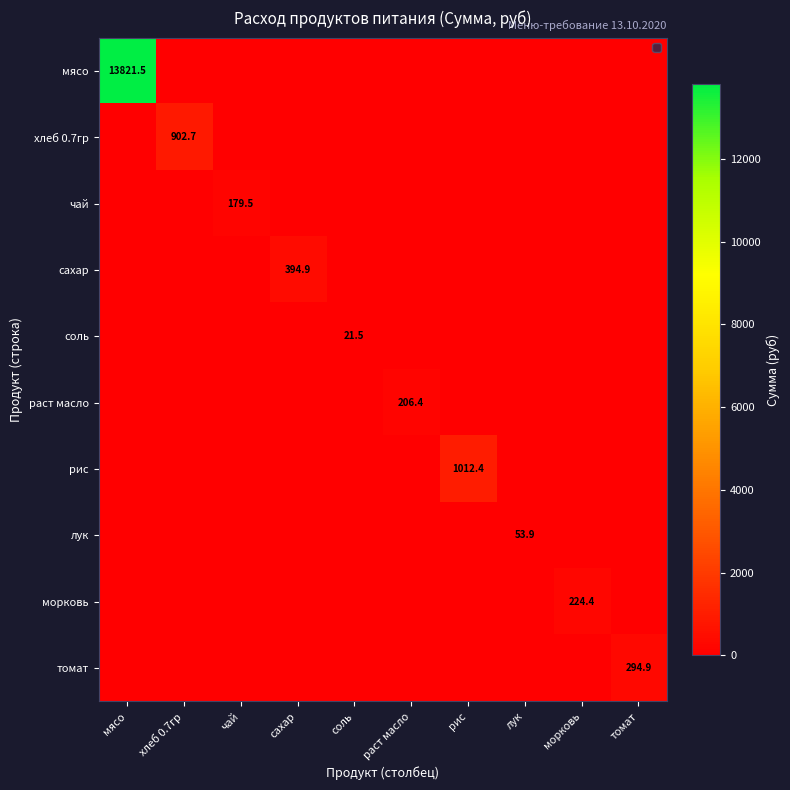

How many positive values does the чай series have?

1